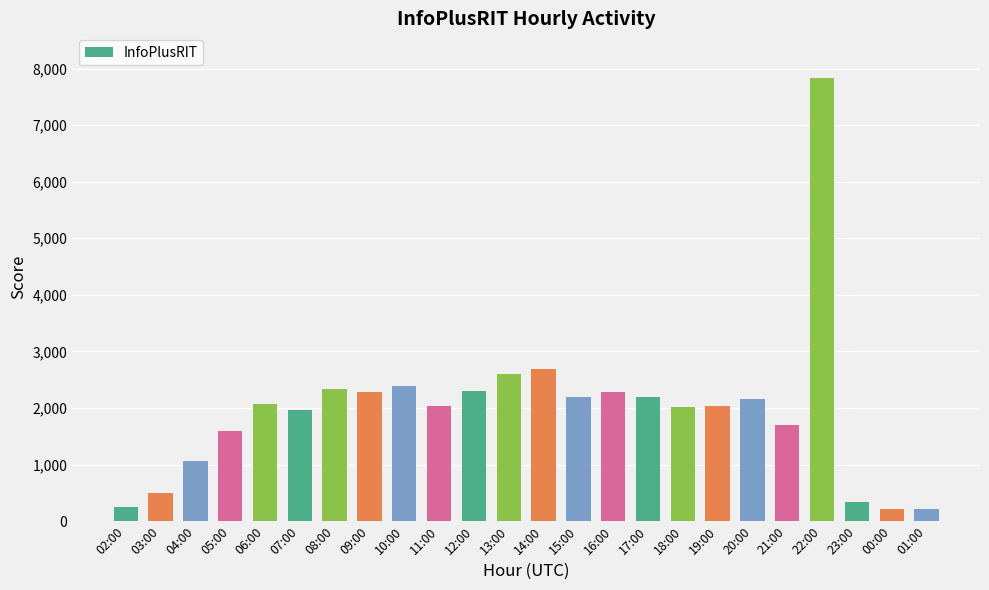

What is the average value?

1969